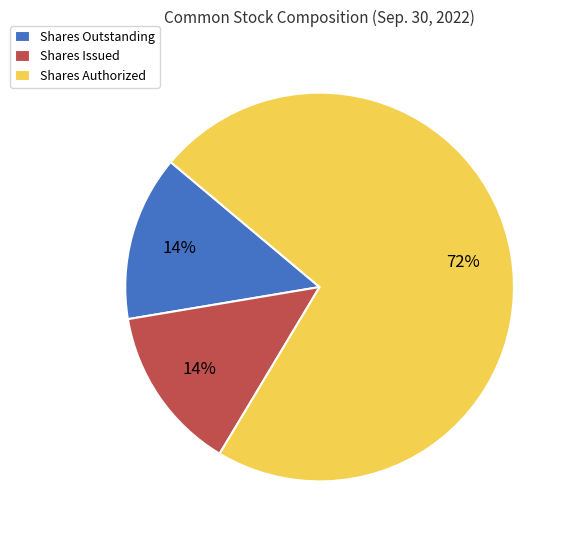

Does Shares Authorized represent more than half of the total?

Yes